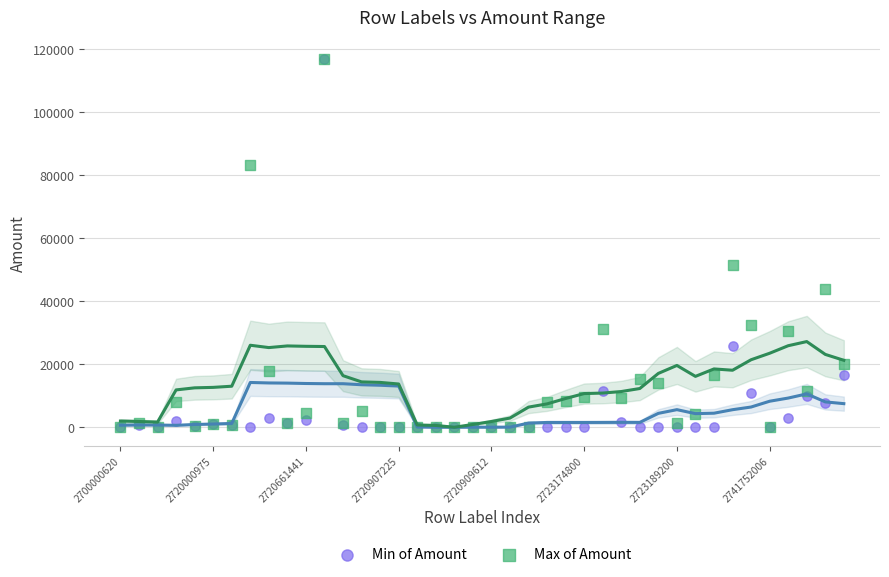

Across all series, what Y value is closest to 58500?

51615.0